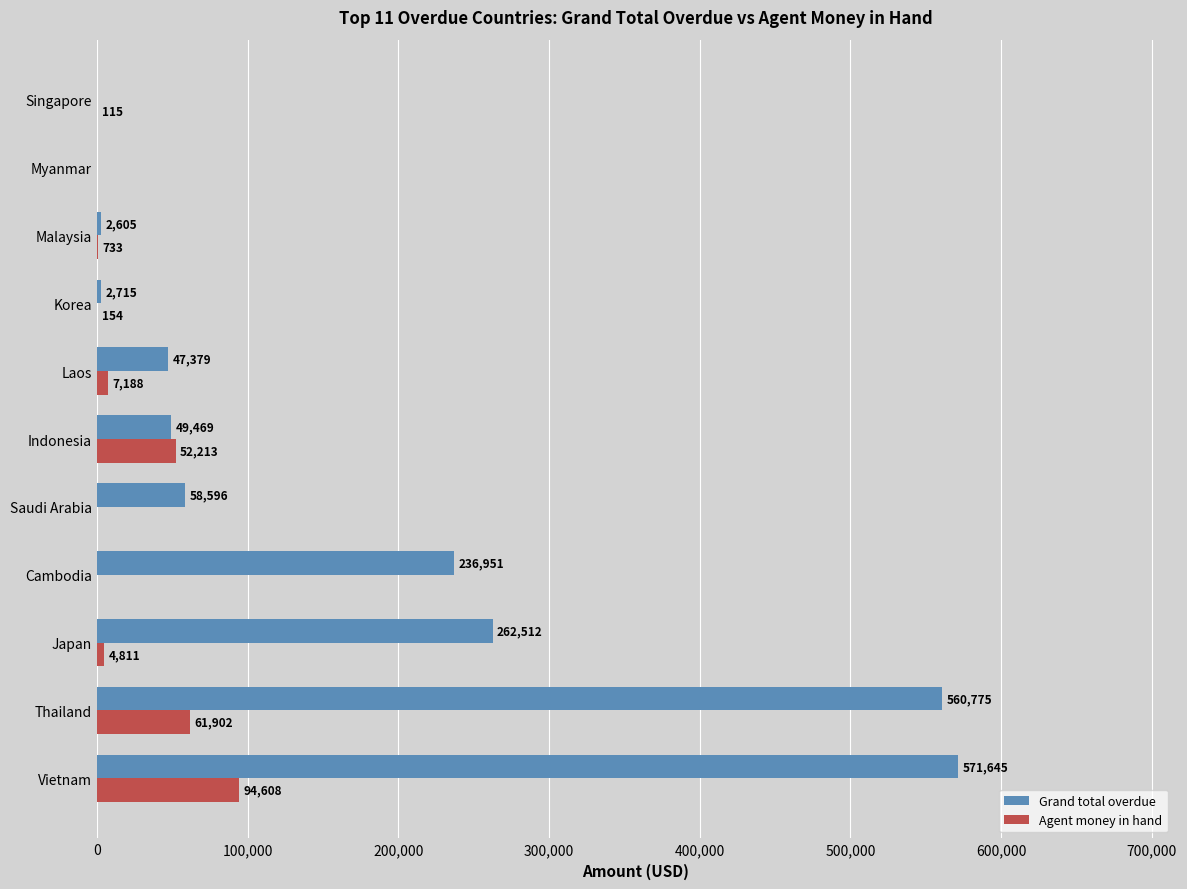

How many series are shown in this chart?

2